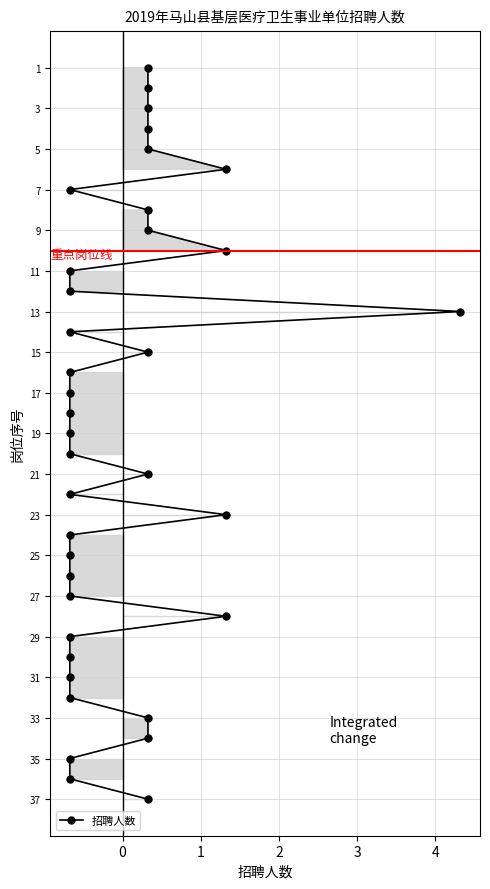

How many lines are shown in the chart?

1